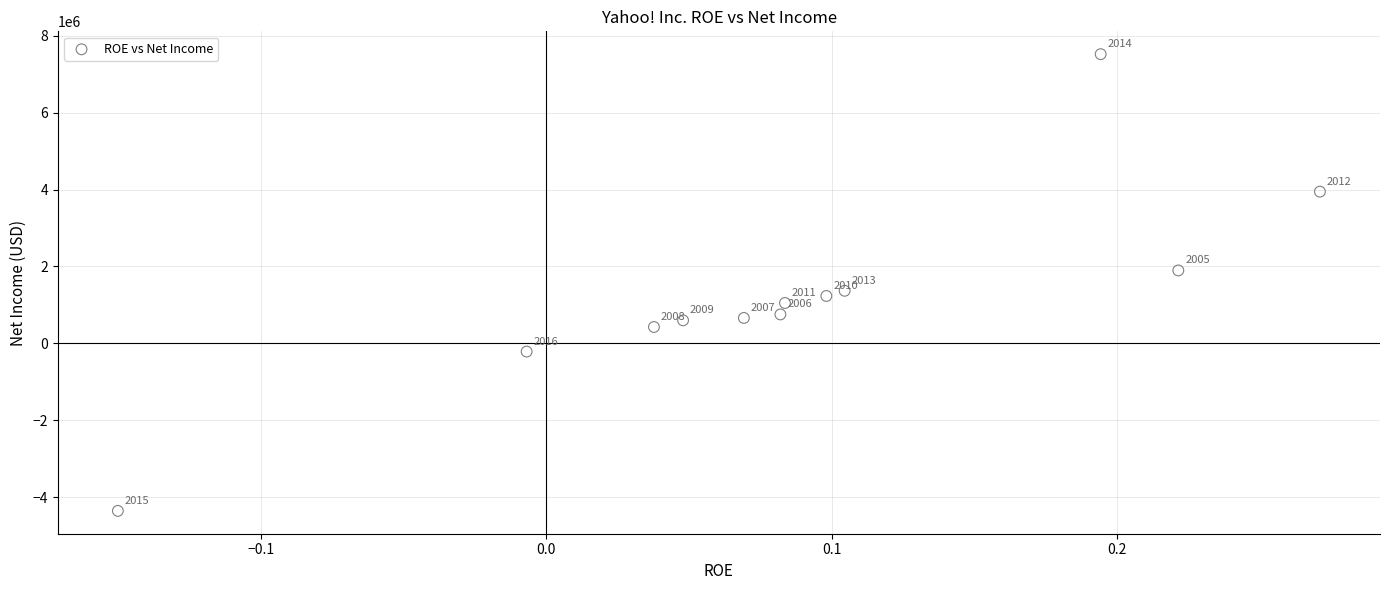

What is the range of Y values (max minus min)?

11880813